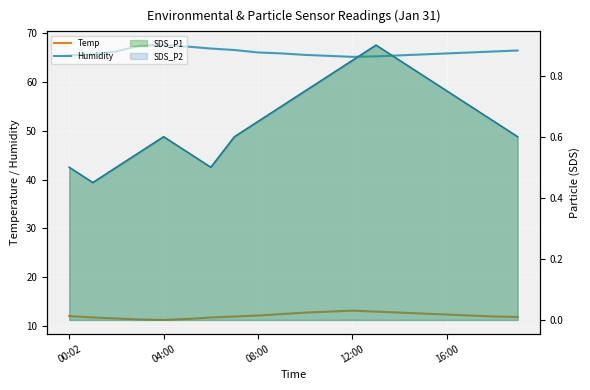

What is the value of the Humidity point at the 10th from the left?

65.8